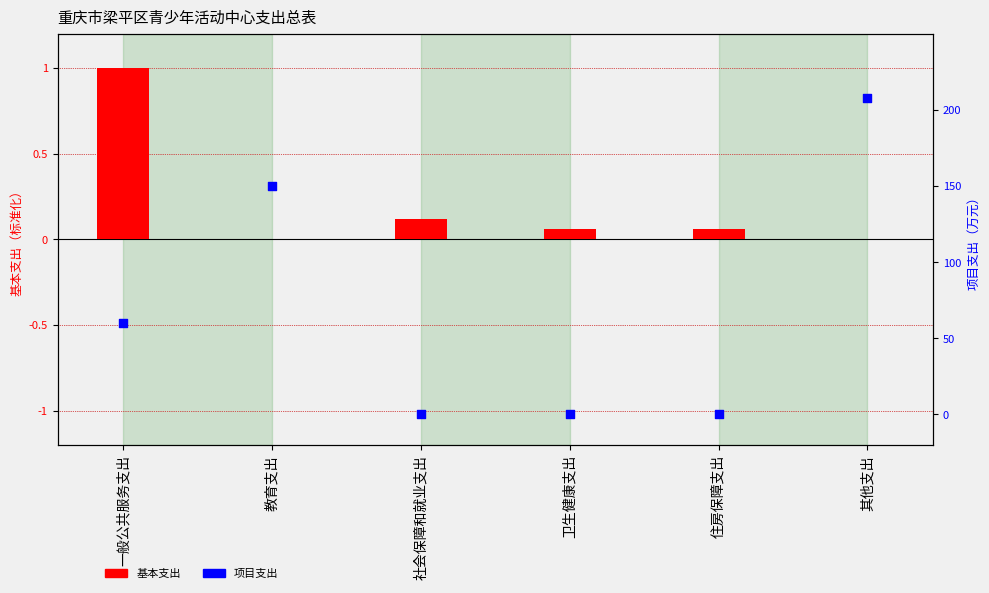

What are all the series names shown in the legend?

基本支出, 项目支出